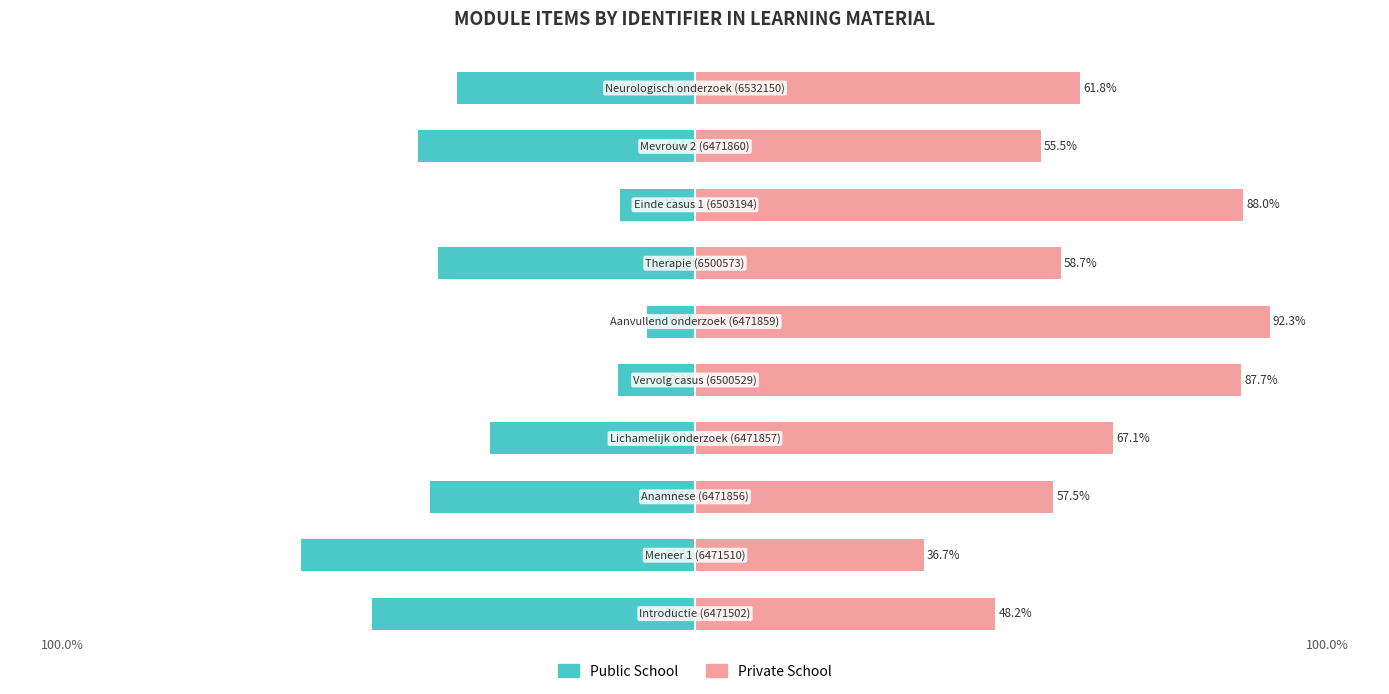

How many data points in Public School are above -38?

4